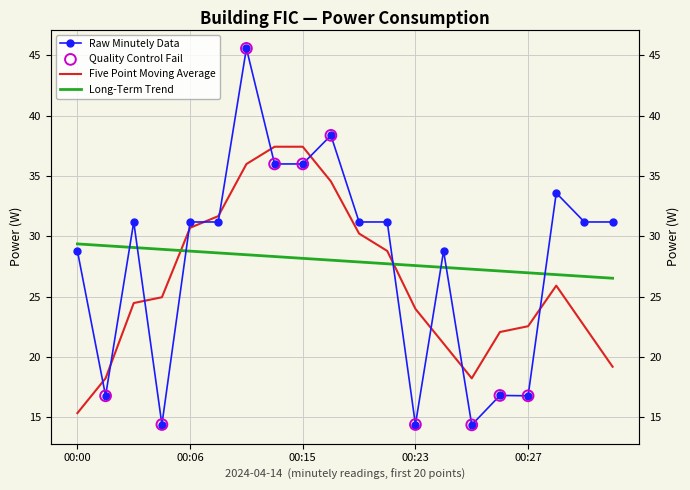

Which has a higher value, 00:24 or 00:08?

00:08